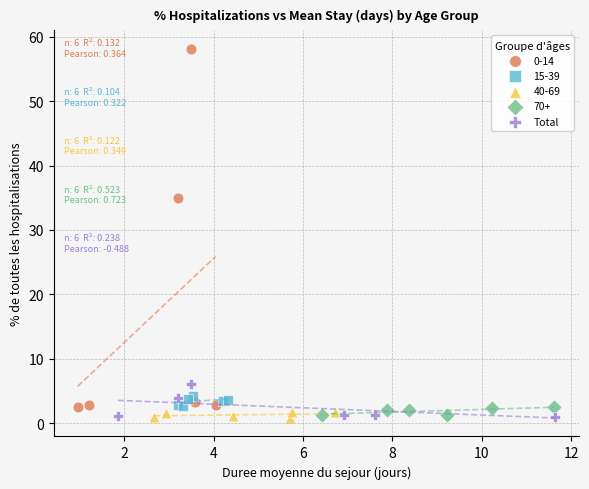

Which series contains the highest Y value?

0-14